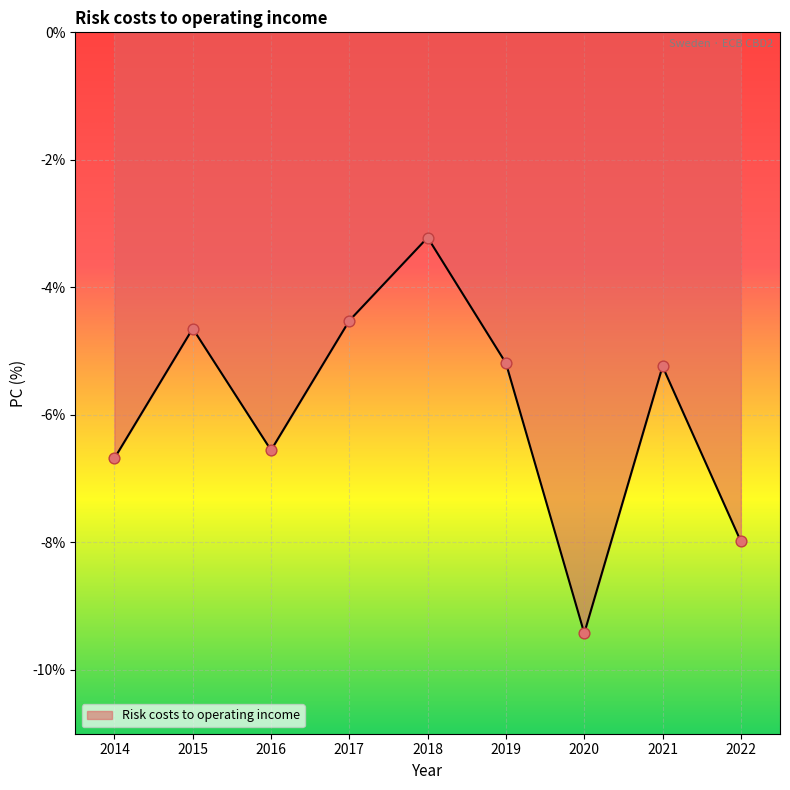

What is the change in value from 2015 to 2018?

+1.4